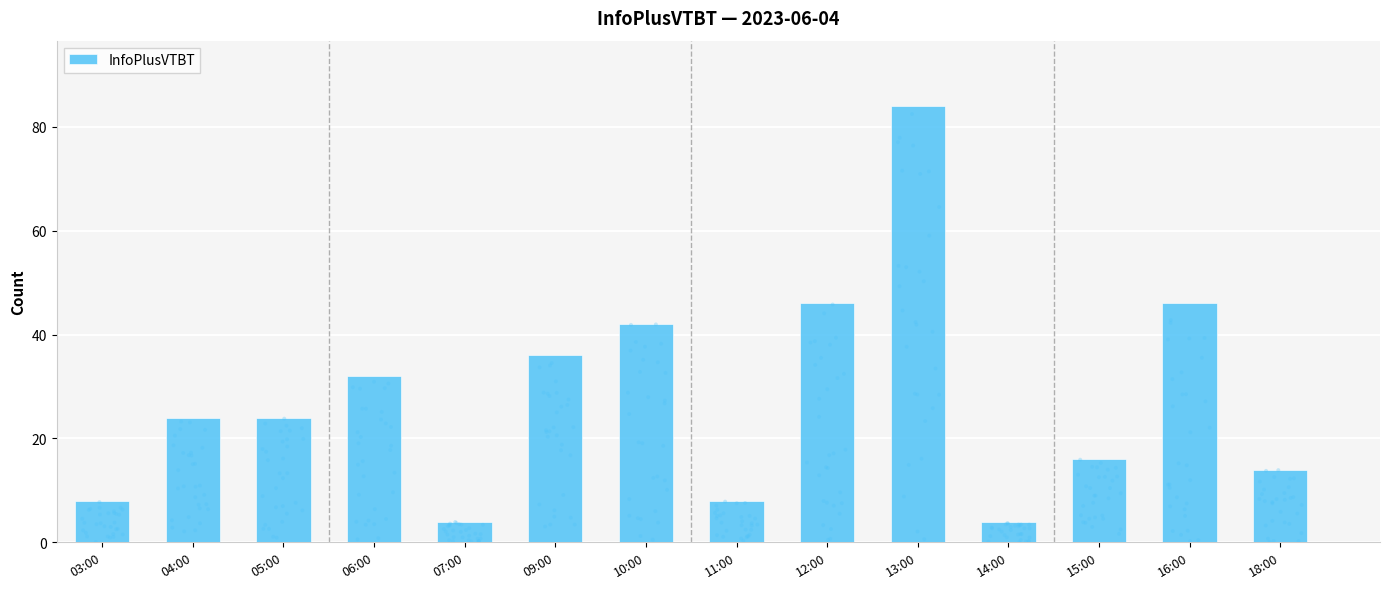

What is the ratio of the value at 07:00 to the value at 18:00?

0.3